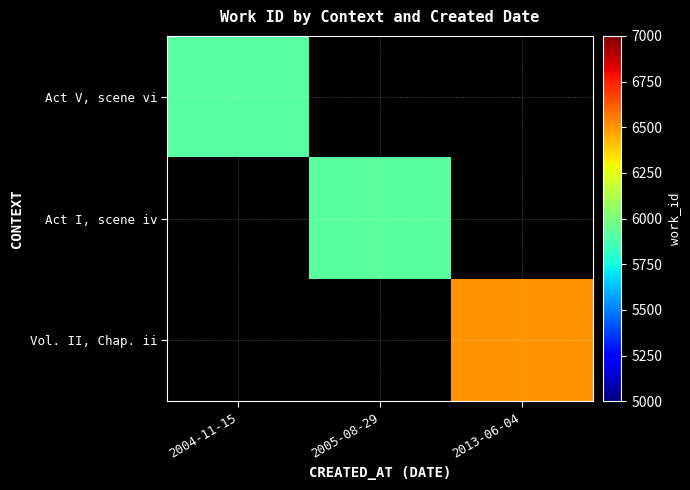

Which series has the largest range (max minus min)?

Act V, scene vi